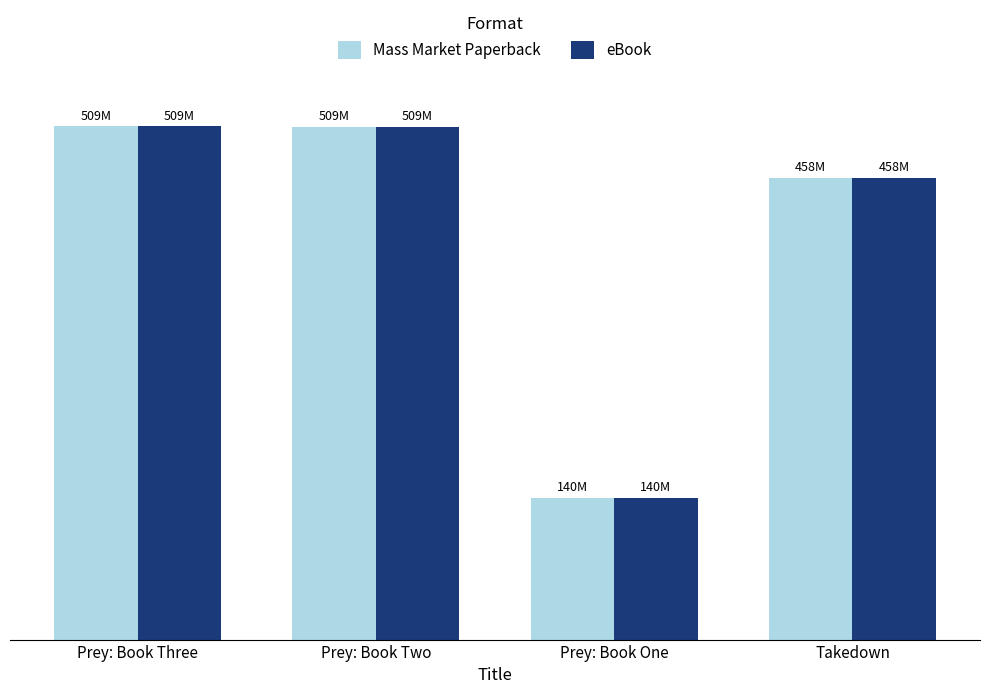

What is the difference between the eBook values at Prey: Book Three and Prey: Book Two?

480638